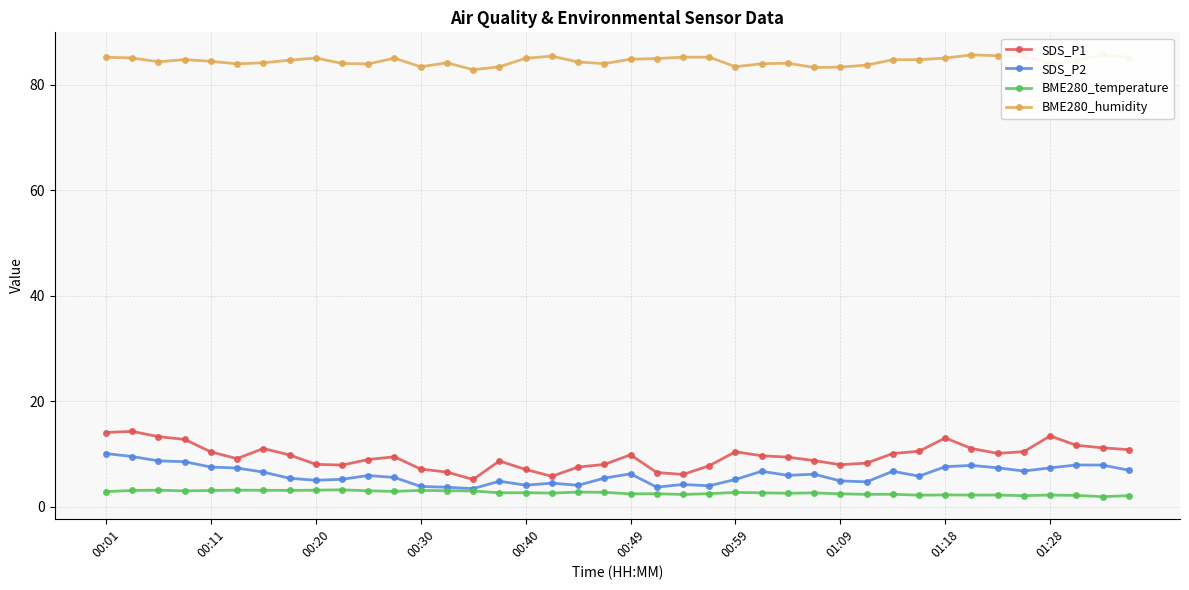

Is it true that SDS_P1 equals 7.8 at 23?

True